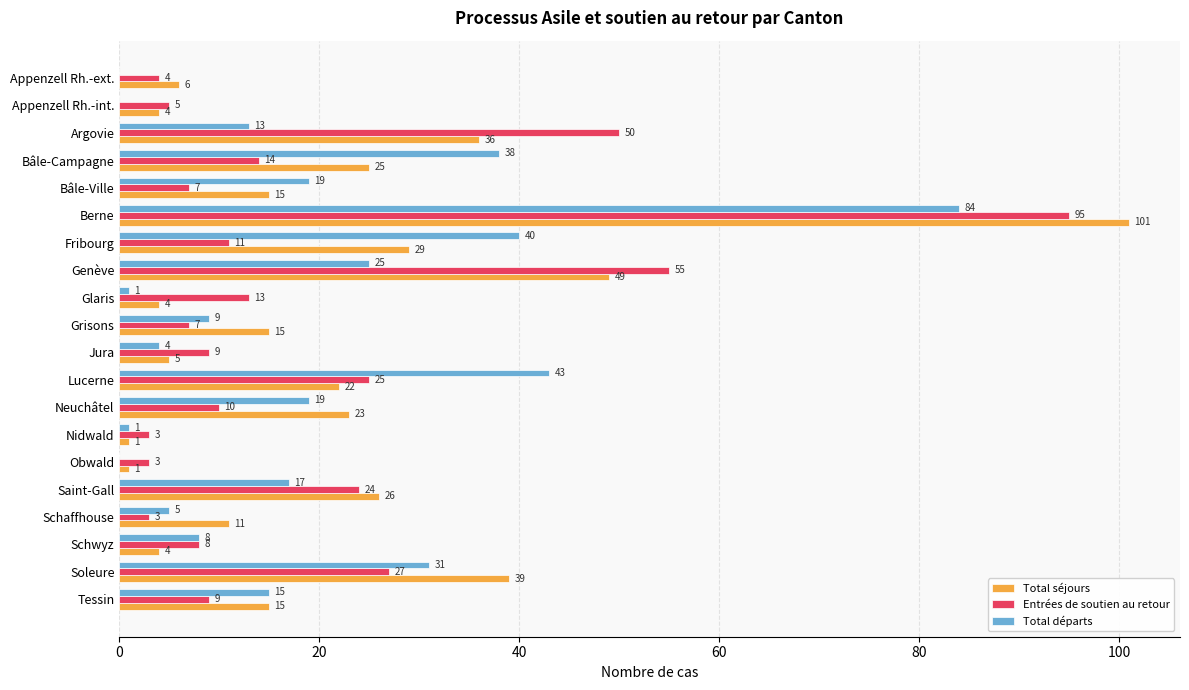

What is the total value across all series at Saint-Gall?

67